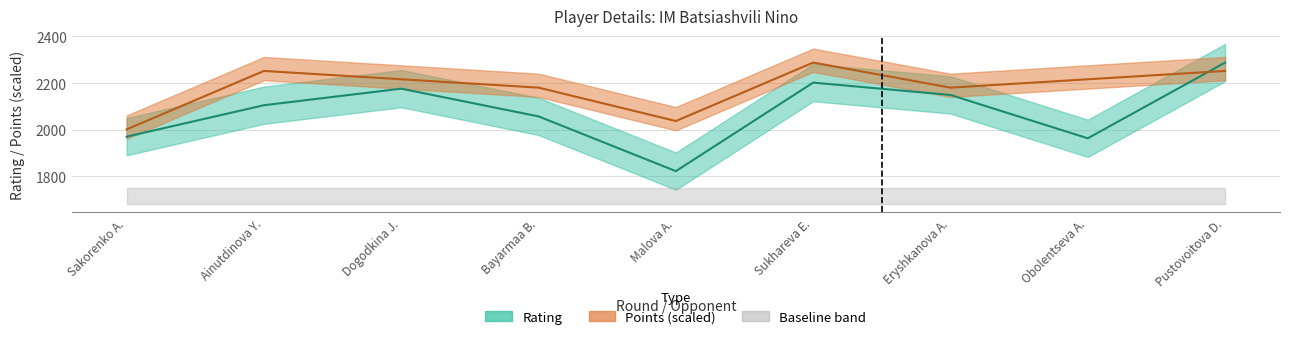

What is the lowest value of the Rating series?

1822.0